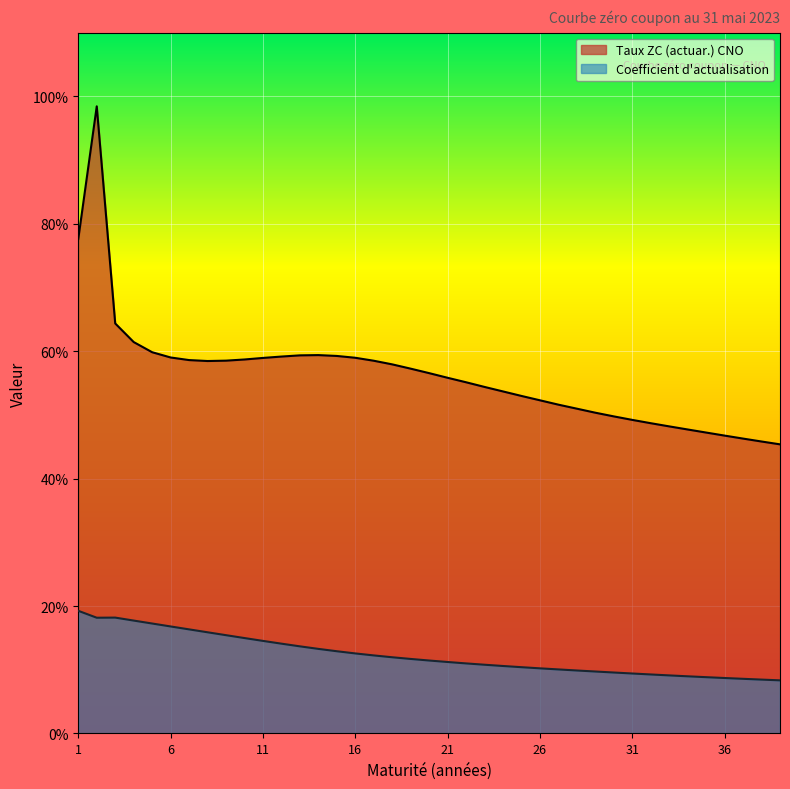

What is the total value across all series at 18?

3.5